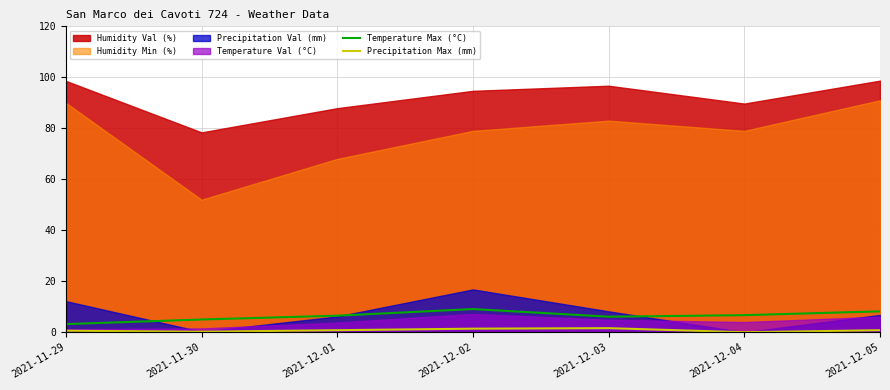

True or false: Temperature Max (°C) has more than 2 interior local peaks.

False